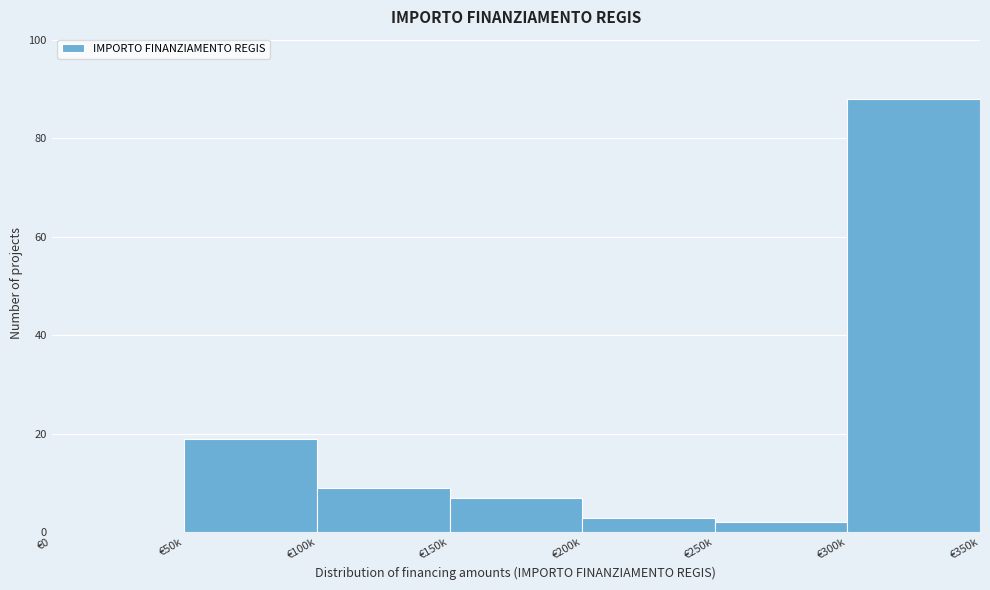

Reading right to left, what are all the values shown in this chart?

€300k=88	€250k=2	€200k=3	€150k=7	€100k=9	€50k=19	€0=0